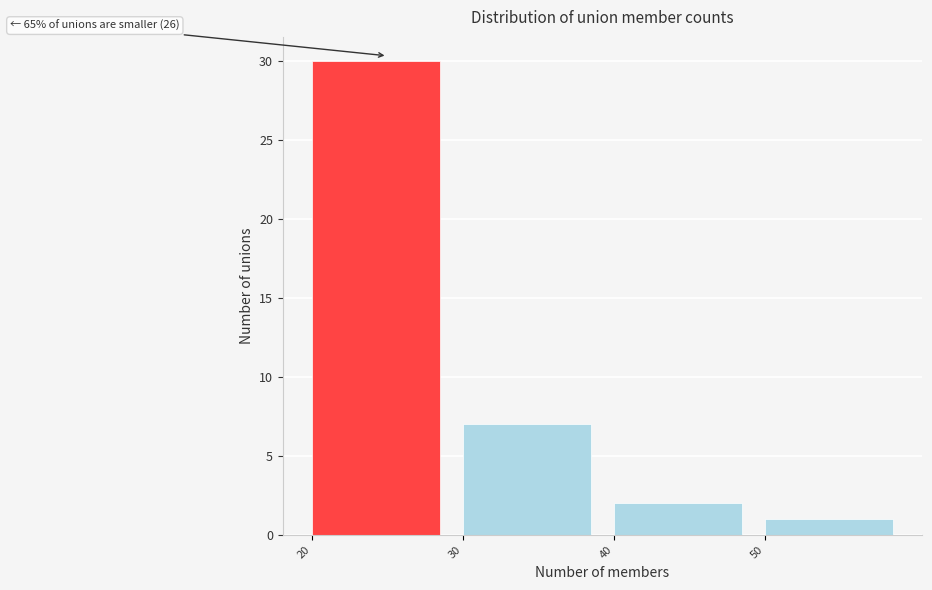

Which range on the x-axis has the tallest bar?

20 to 30